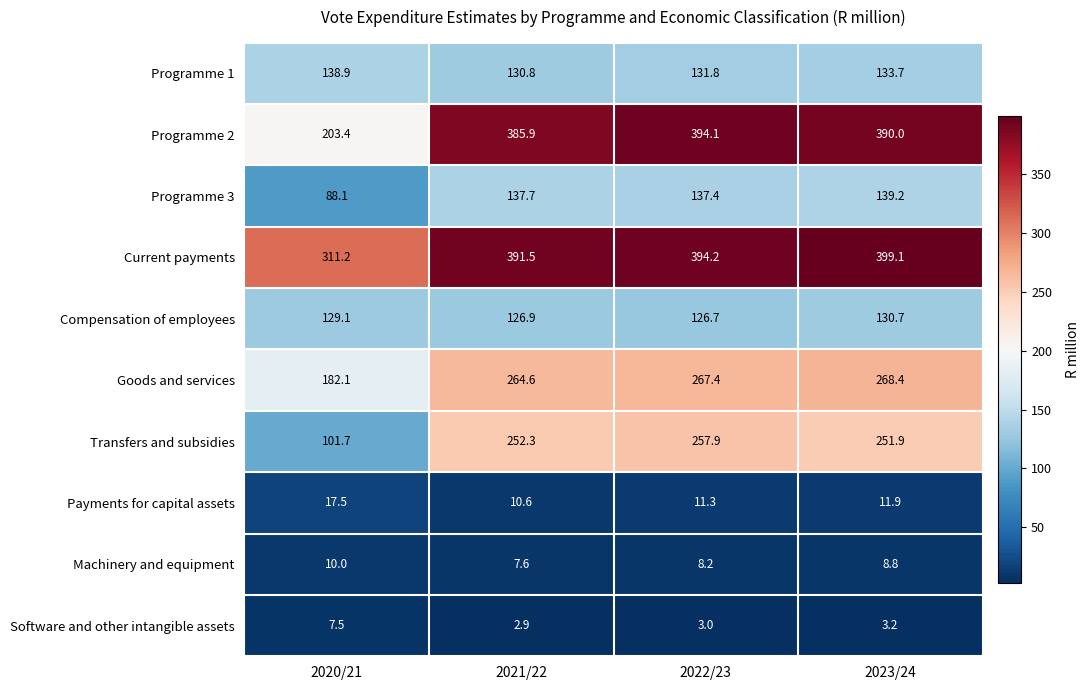

How many data points does each series have?

4